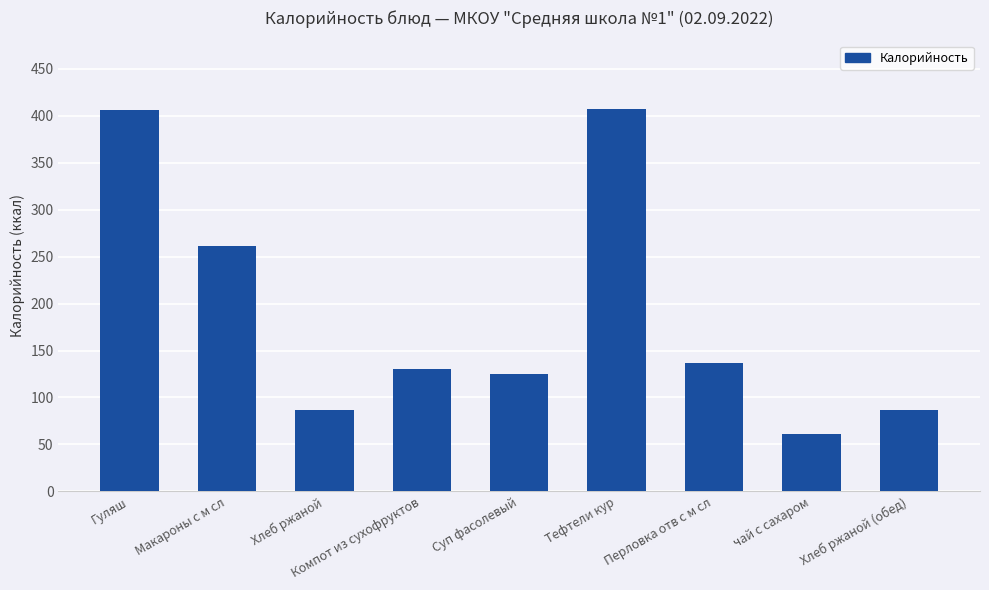

What is the difference between the second highest and second lowest values?

319.0